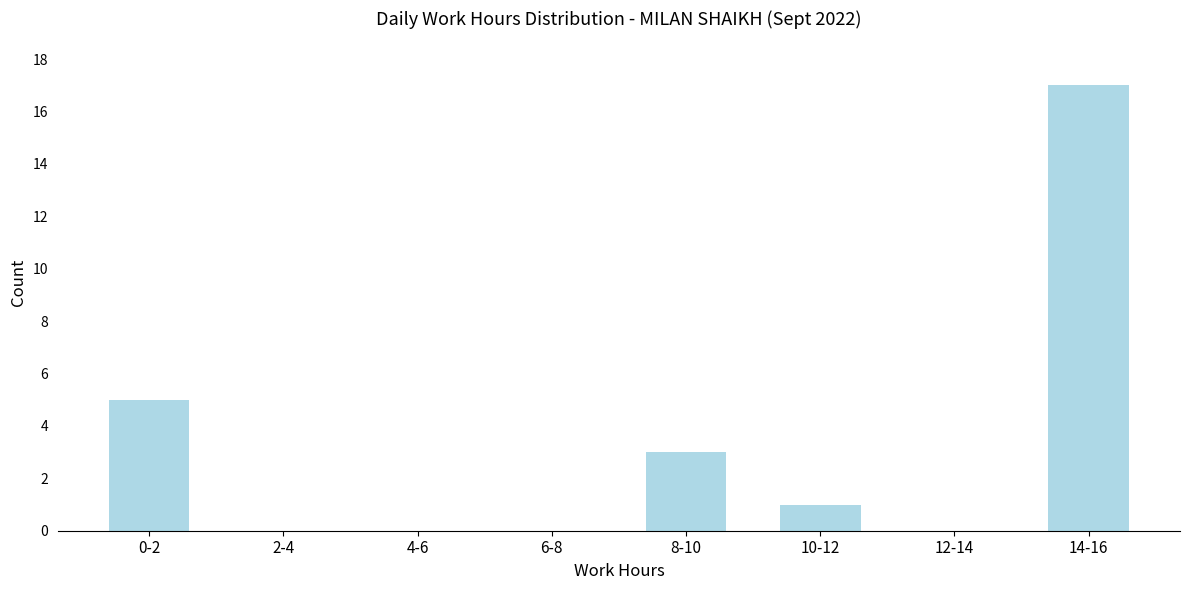

Reading right to left, what are all the values shown in this chart?

14-16=17	12-14=0	10-12=1	8-10=3	6-8=0	4-6=0	2-4=0	0-2=5